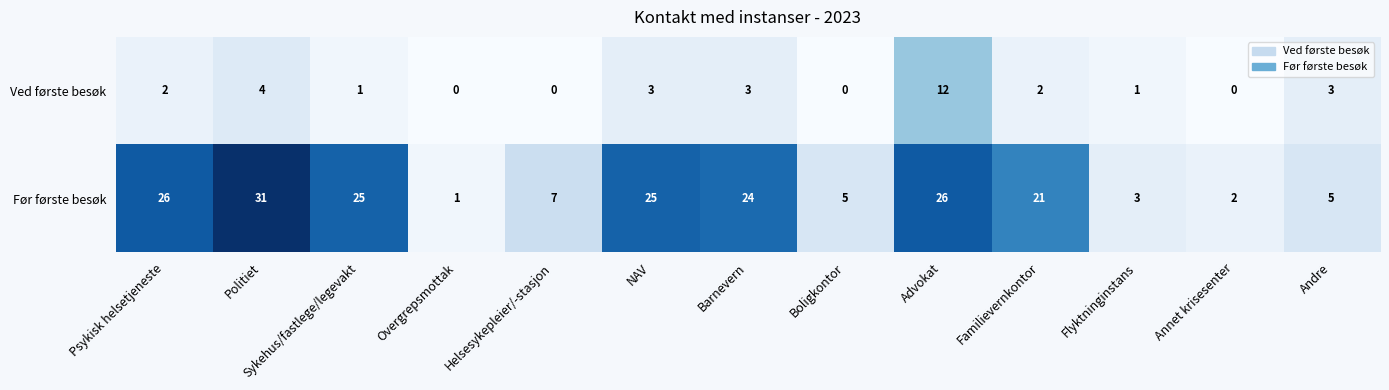

The Ved første besøk series shows 12 at Advokat. True or false?

True